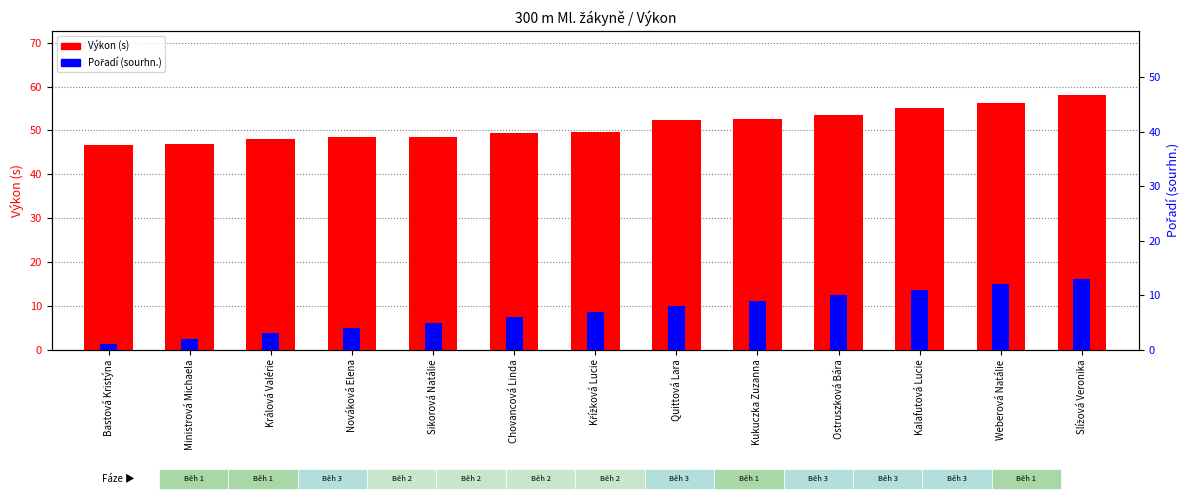

At which label does Výkon (s) reach its peak?

Slížová Veronika